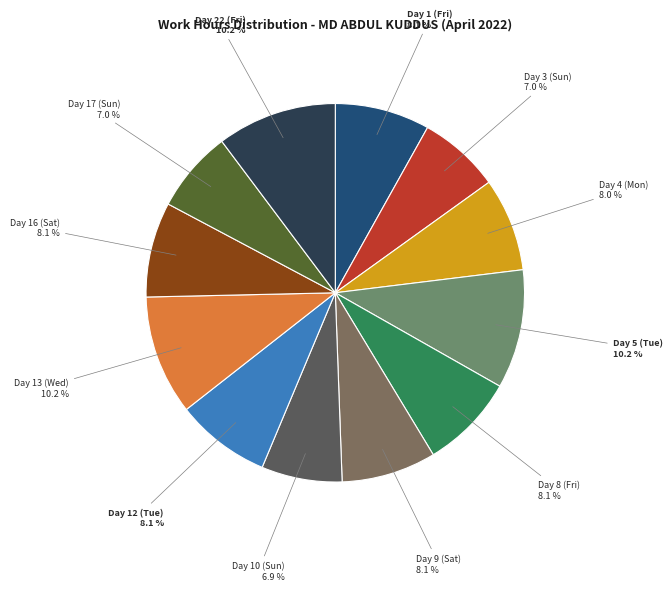

How many slices are in this pie chart?

12